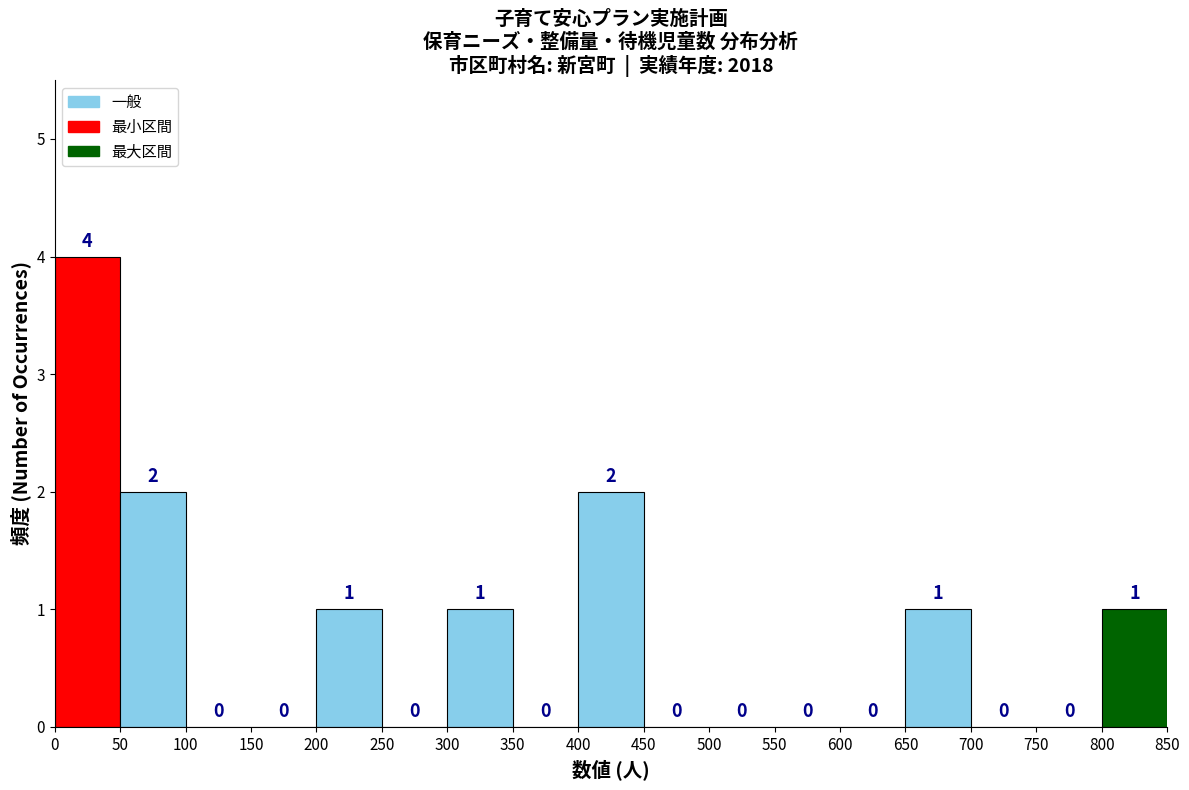

What is the height of the bar covering 0 to 50 on the x-axis?

4